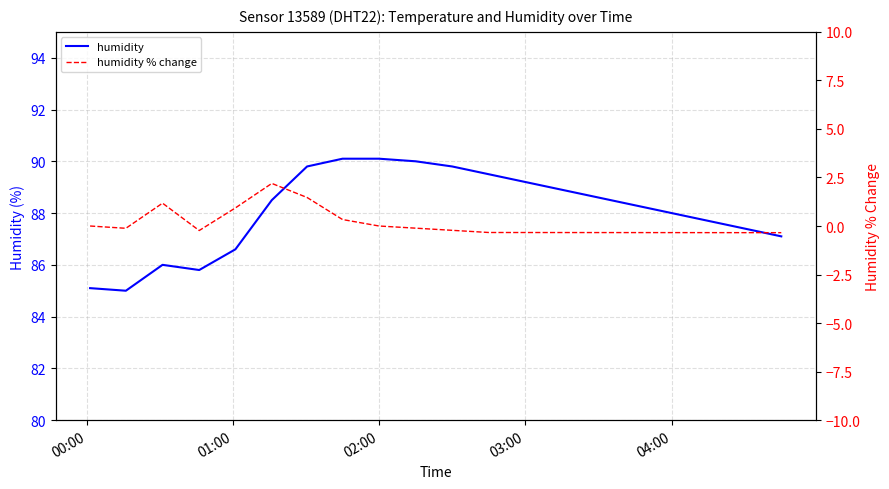

What is the average value of the humidity series?

88.1